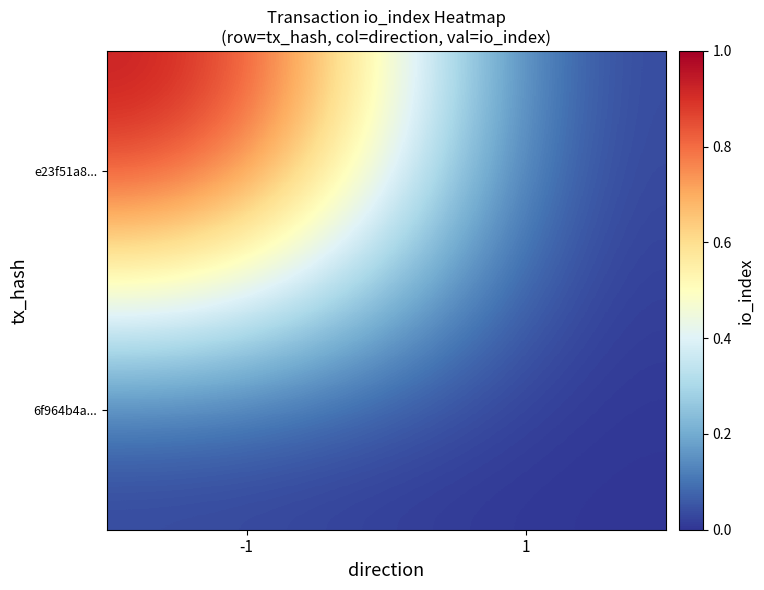

Between -1 and 1, which series saw the biggest shift?

e23f51a8...